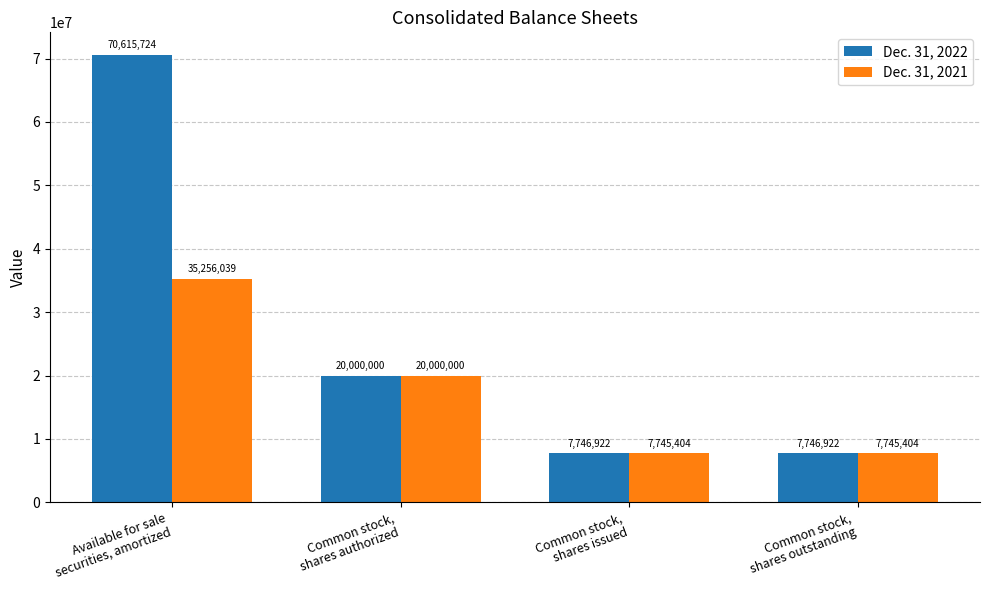

What is the lowest value of the Dec. 31, 2021 series?

7745404